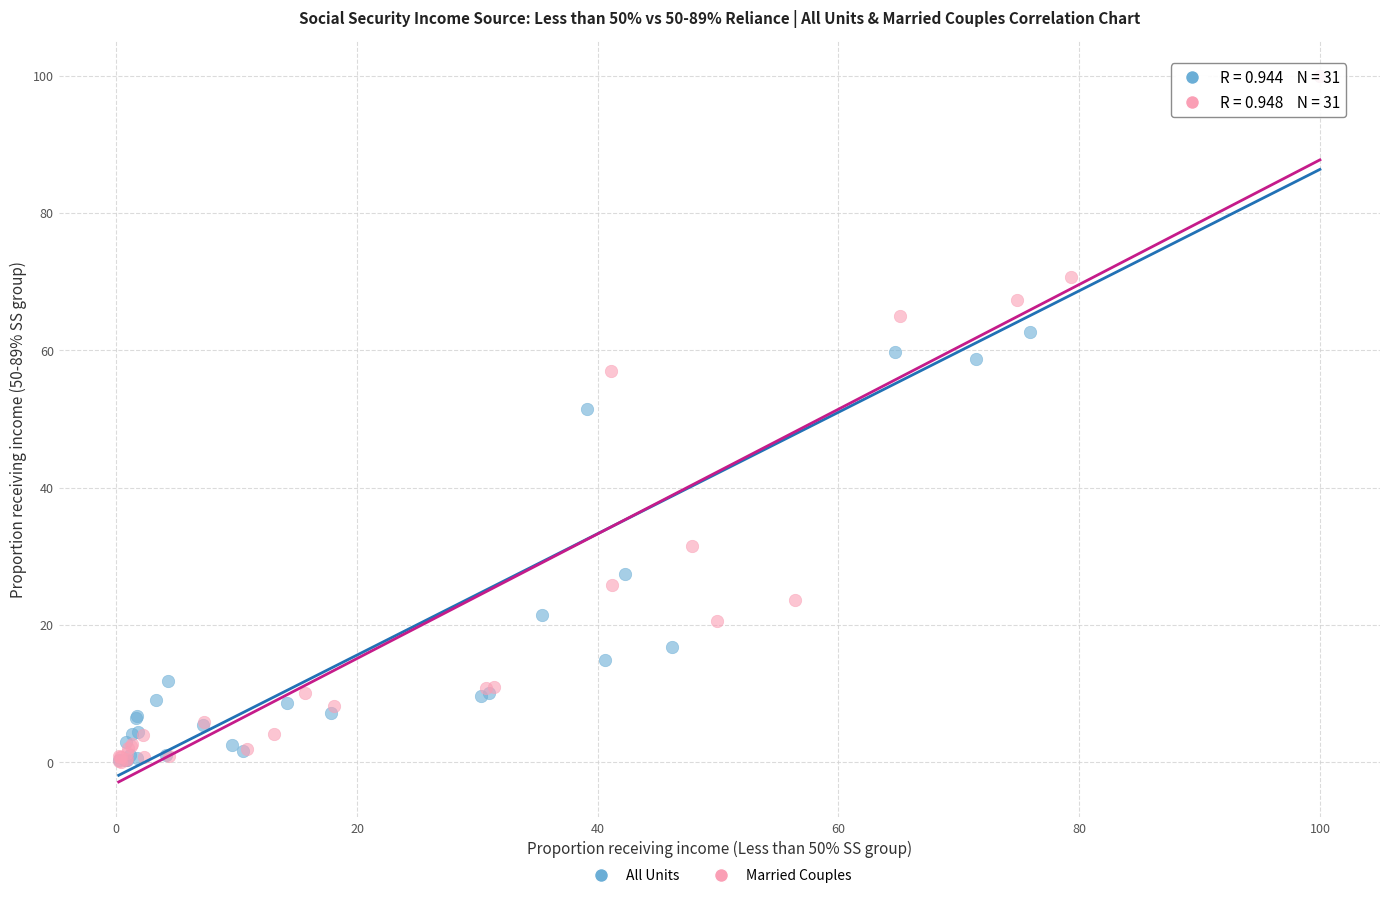

Which series has the widest spread of Y values?

Married Couples